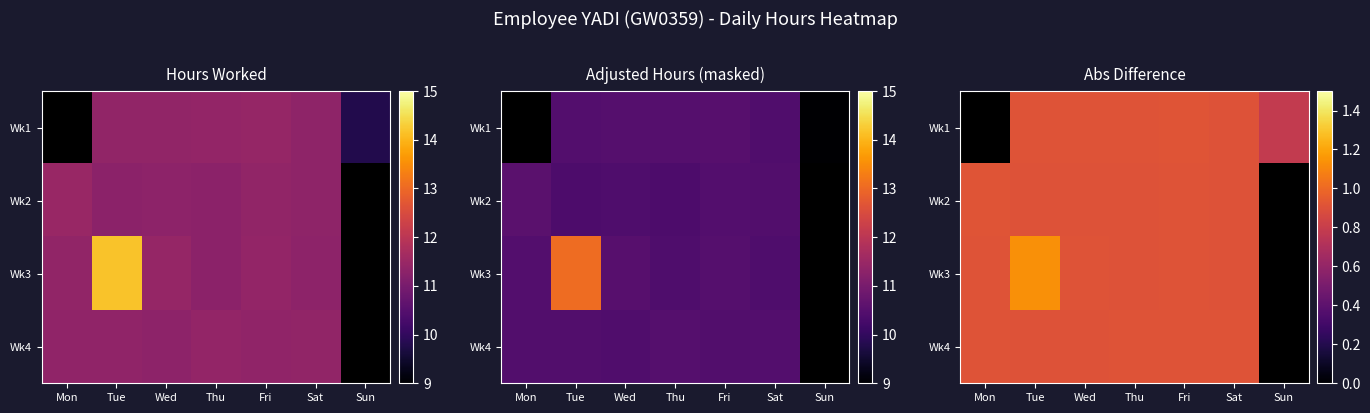

True or false: Wk1 has a value of 0.4 at Thu.

False